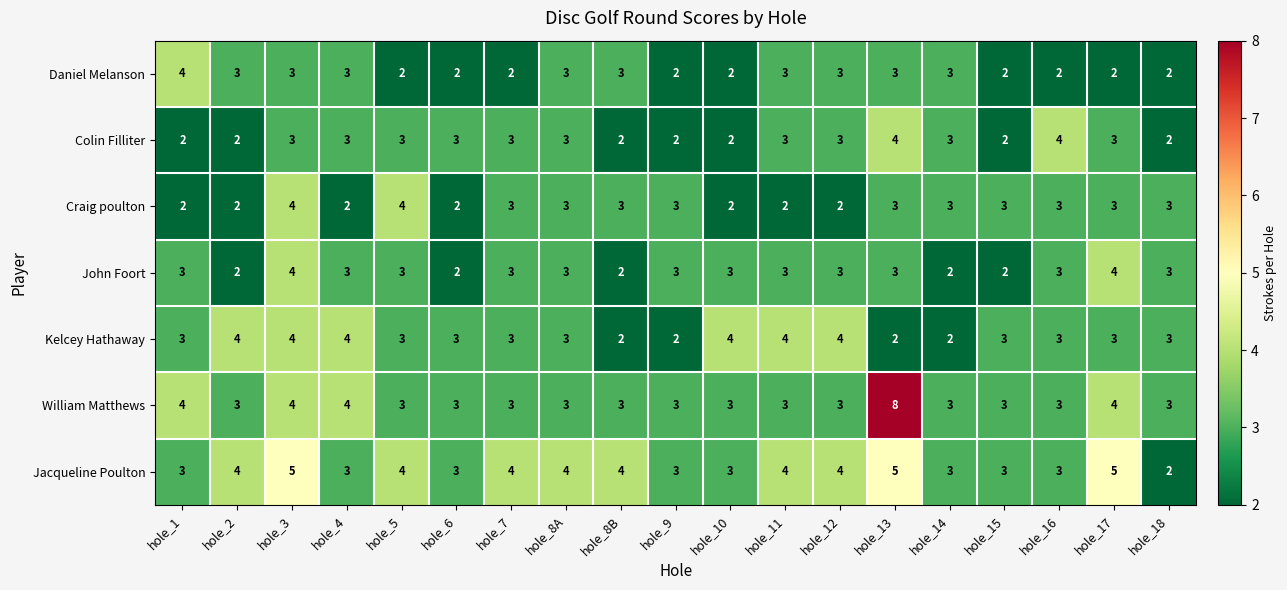

Which series has the widest spread of values?

William Matthews